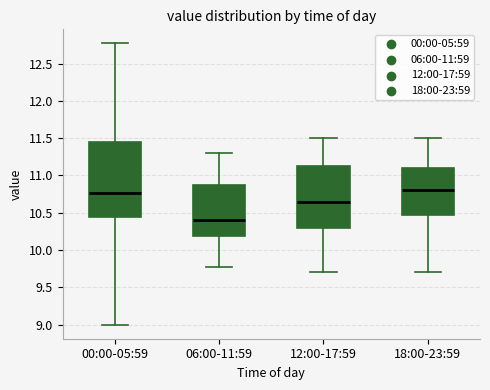

Reading left to right, read every box against the y-axis: the position of its median line, the range the box covers, and the ends of its whiskers. The values are not printed on the chart, so give them approximately, as read against the axis.

00:00-05:59: median 10.75, box 10.45 to 11.45, whiskers 9.00 to 12.75
06:00-11:59: median 10.40, box 10.20 to 10.90, whiskers 9.75 to 11.30
12:00-17:59: median 10.65, box 10.30 to 11.15, whiskers 9.70 to 11.50
18:00-23:59: median 10.80, box 10.50 to 11.10, whiskers 9.70 to 11.50